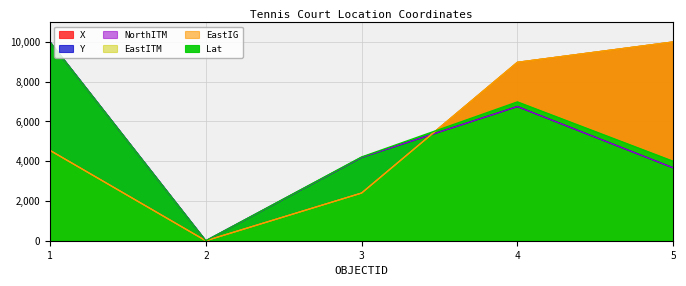

Which series changed the most between 2 and 3?

Lat